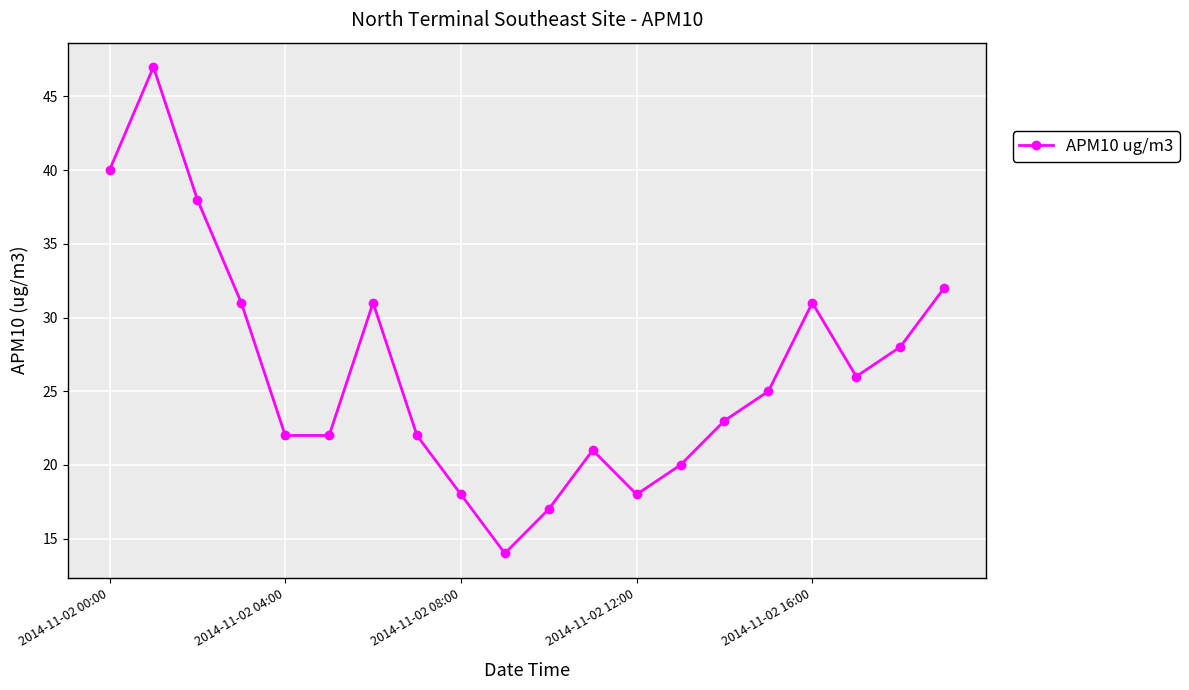

Reading right to left, extract all data points from this chart.

32	28	26	31	25	23	20	18	21	17	14	18	22	31	22	22	31	38	47	40